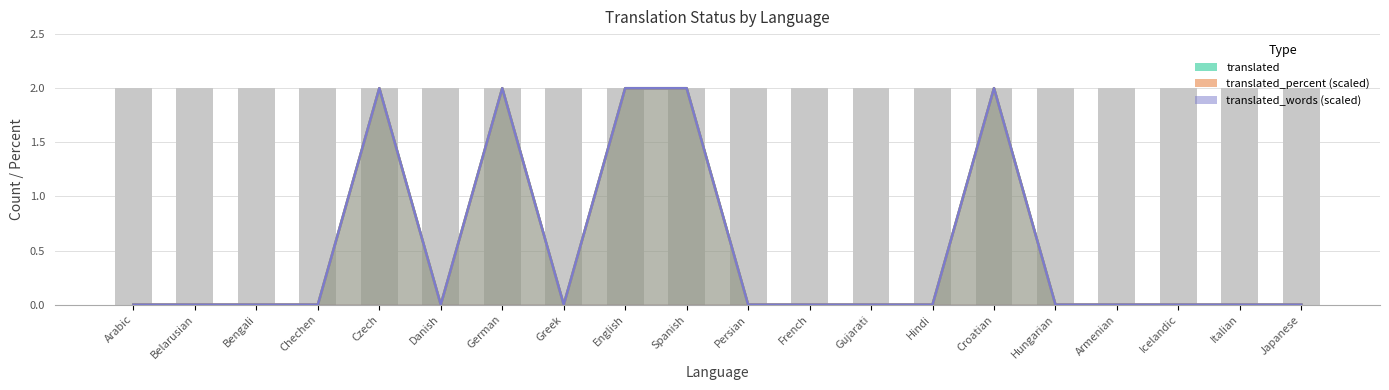

At Armenian, list the series in order from largest to smallest.

translated, translated_words, translated_percent